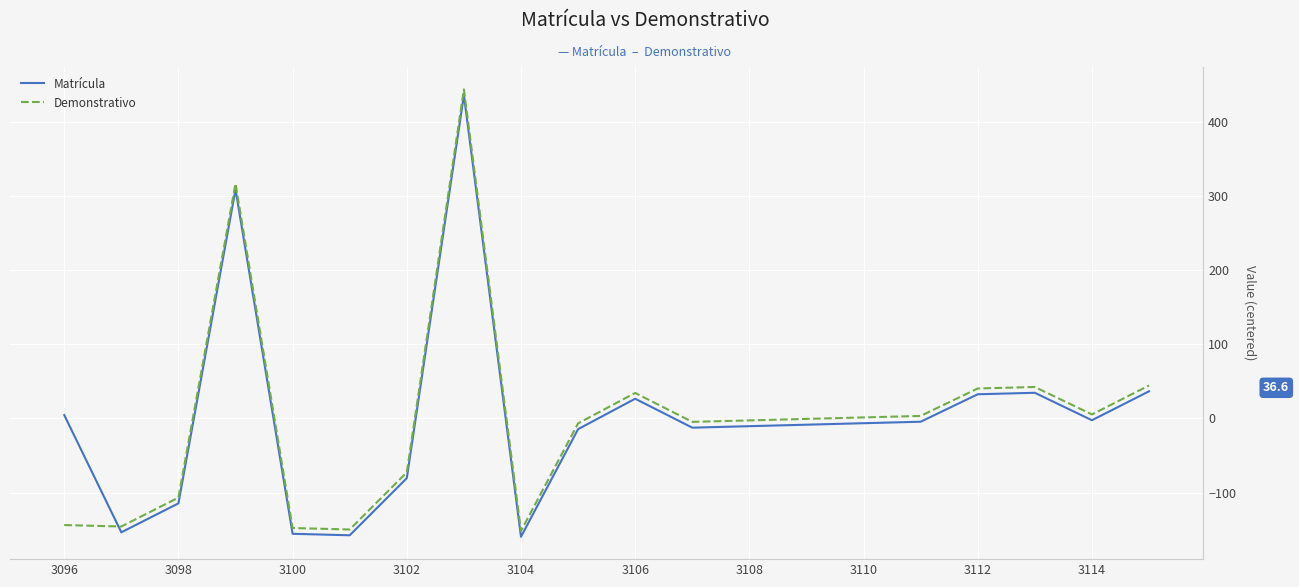

What is the difference between the maximum and minimum values in the Matrícula series?

595.0